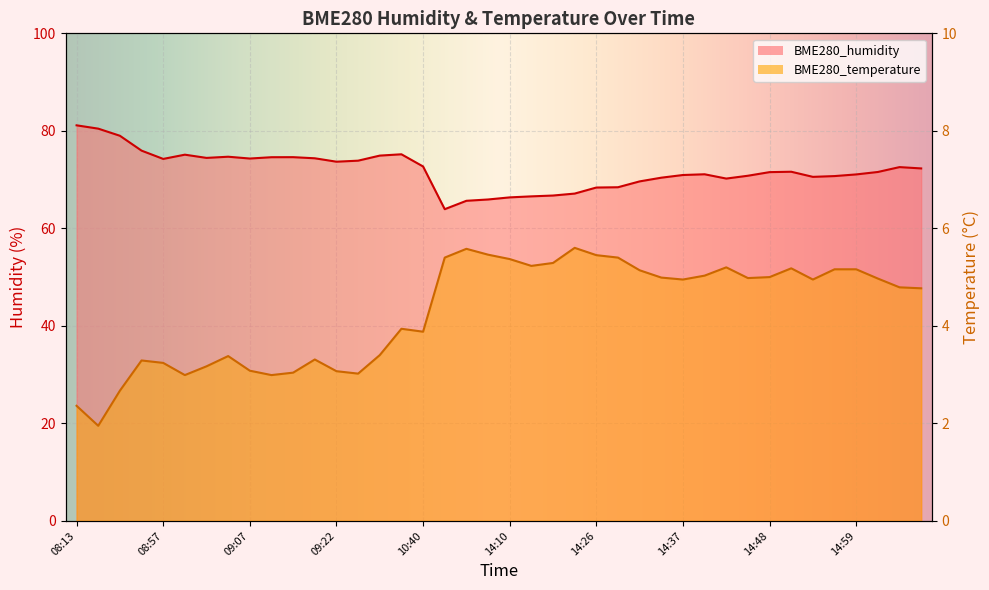

At which category is the sum across all series the highest?

08:13